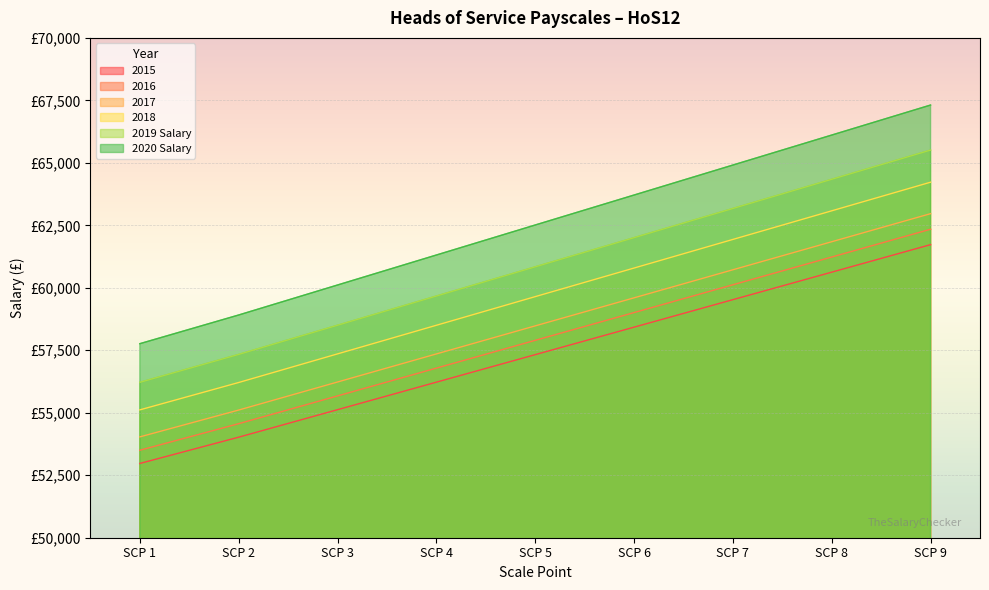

Is the value of 2015 at SCP 3 greater than the value of 2019 Salary at SCP 7?

No